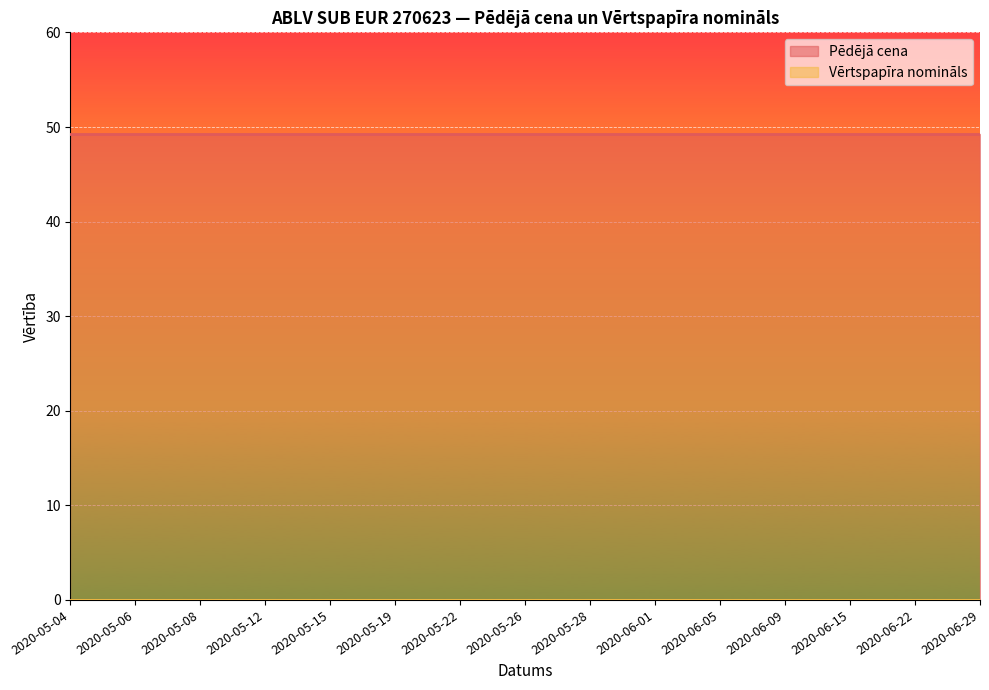

Between 2020-05-15 and 2020-06-01, which series saw the biggest shift?

Pēdējā cena